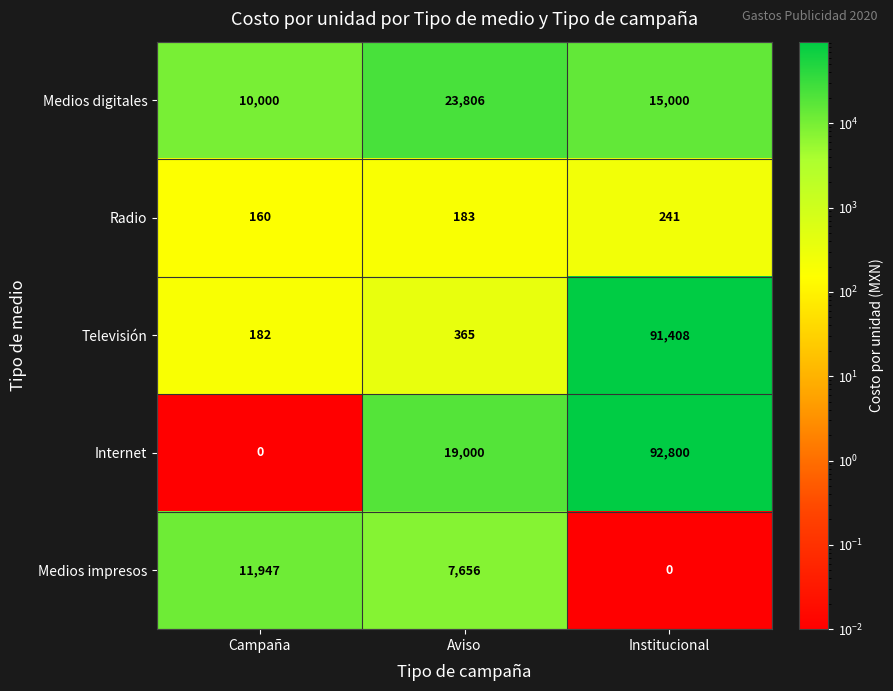

Reading left to right, extract all data points from this chart.

Medios digitales: Campaña=10000	Aviso=23806	Institucional=15000
Radio: Campaña=160	Aviso=183	Institucional=241
Televisión: Campaña=182	Aviso=365	Institucional=91408
Internet: Campaña=0	Aviso=19000	Institucional=92800
Medios impresos: Campaña=11947	Aviso=7656	Institucional=0